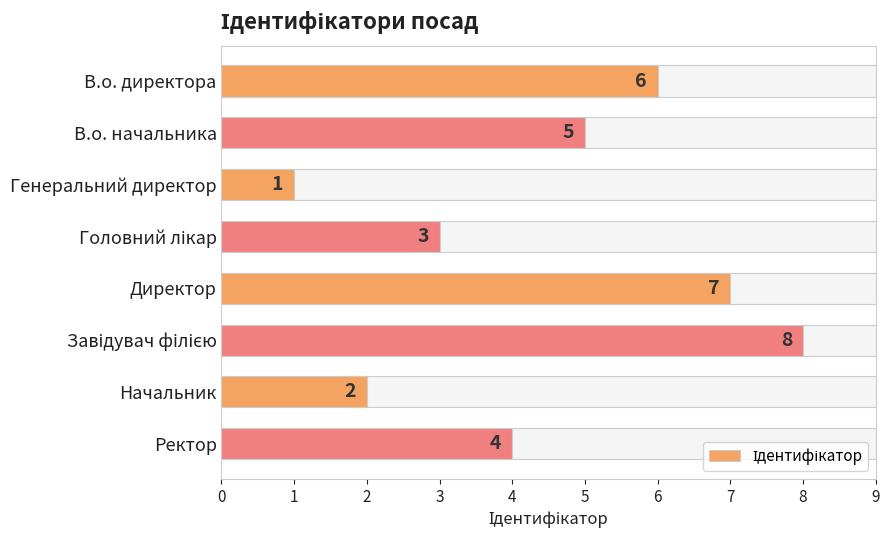

What is the difference between the maximum and minimum values?

7